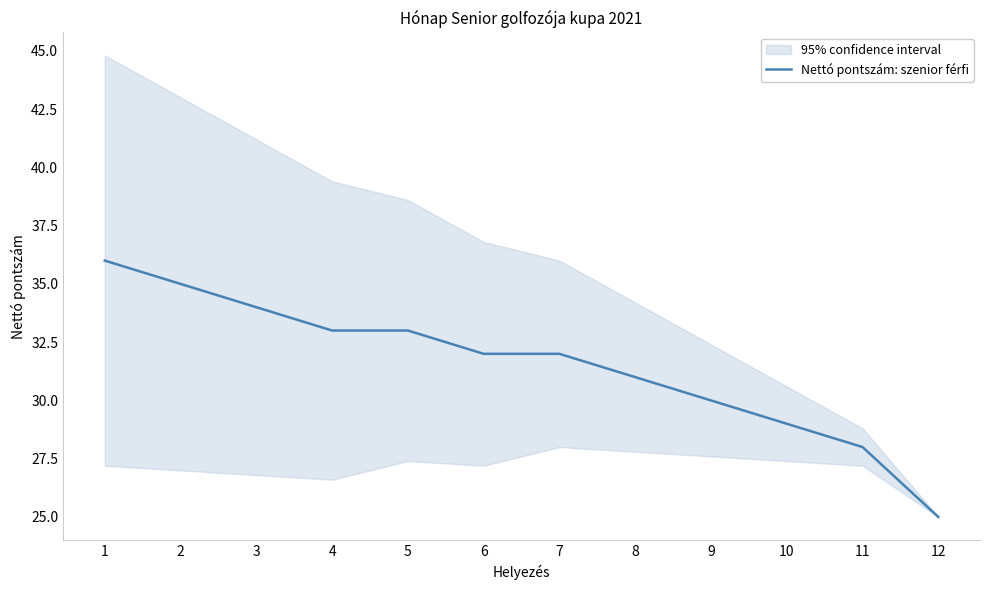

Approximately how many times larger is the value at 12 compared to 11?

0.9